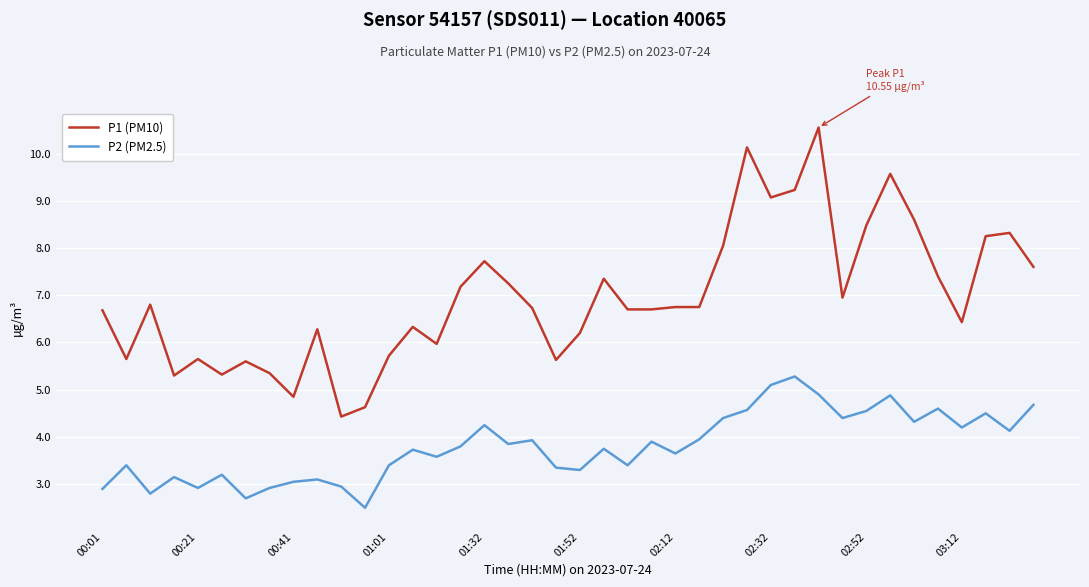

What is the lowest value of the P1 (PM10) series?

4.4